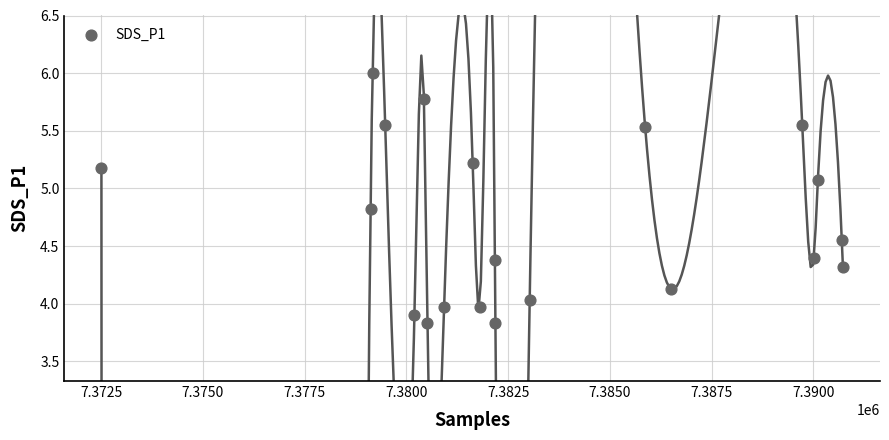

What is the range of X values (max minus min)?

18222.0